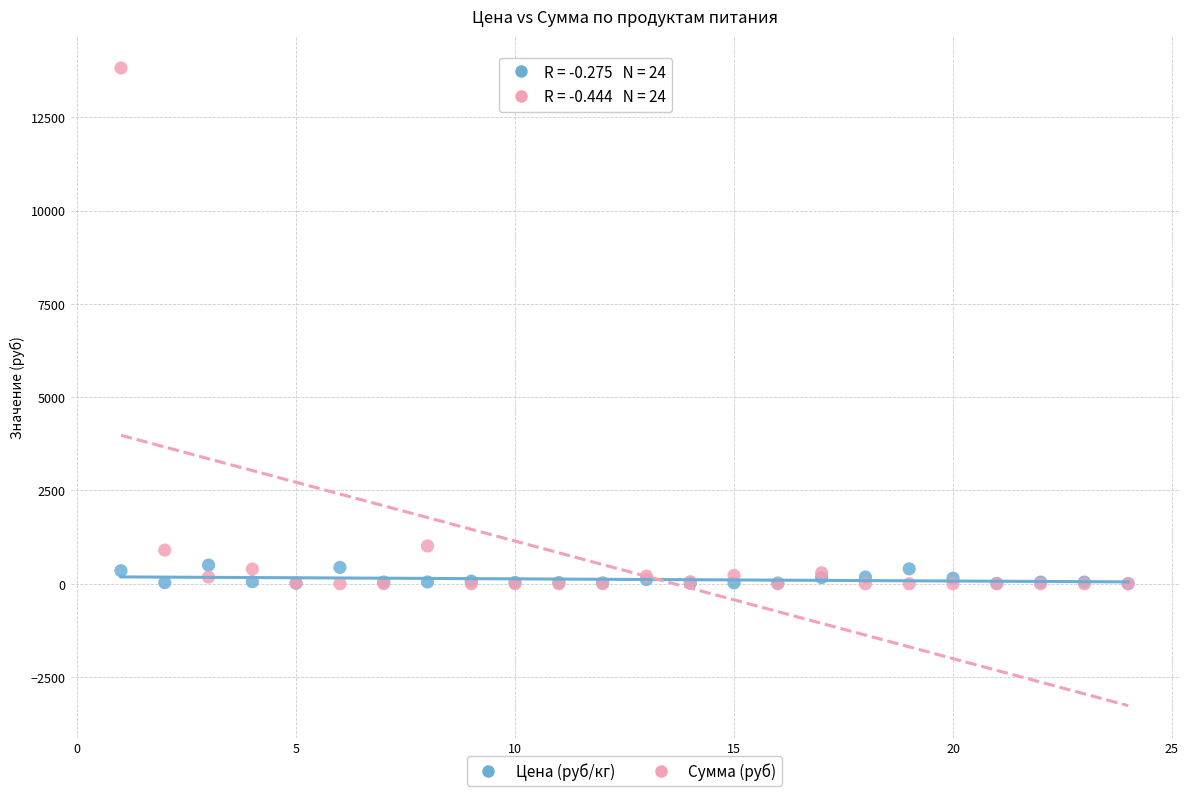

What are all the series names shown in the legend?

Цена (руб/кг), Сумма (руб)